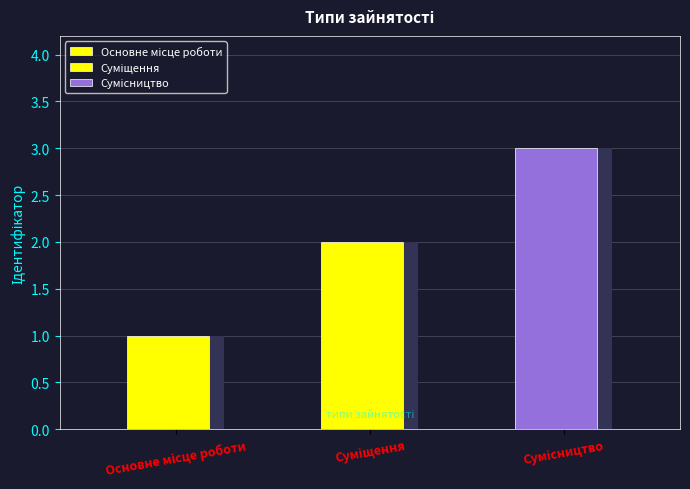

Between Сумісництво and Основне місце роботи, which is larger?

Сумісництво